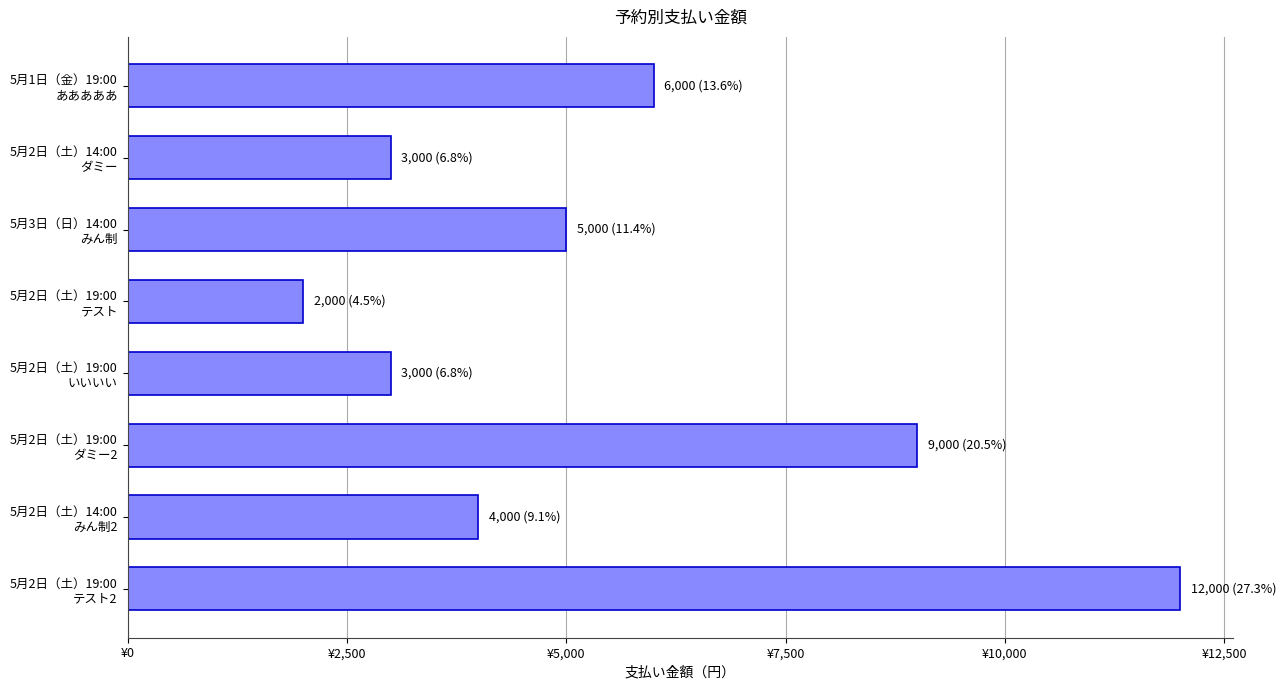

Does the chart contain any negative values?

No